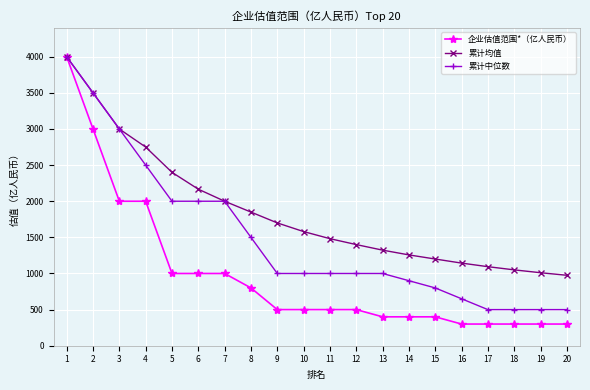

Reading right to left, what are all the values shown in this chart?

企业估值范围*（亿人民币）: 300.0	300.0	300.0	300.0	300.0	400.0	400.0	400.0	500.0	500.0	500.0	500.0	800.0	1000.0	1000.0	1000.0	2000.0	2000.0	3000.0	4000.0
累计均值: 975.0	1010.5	1050.0	1094.1	1143.8	1200.0	1257.1	1323.1	1400.0	1481.8	1580.0	1700.0	1850.0	2000.0	2166.7	2400.0	2750.0	3000.0	3500.0	4000.0
累计中位数: 500.0	500.0	500.0	500.0	650.0	800.0	900.0	1000.0	1000.0	1000.0	1000.0	1000.0	1500.0	2000.0	2000.0	2000.0	2500.0	3000.0	3500.0	4000.0